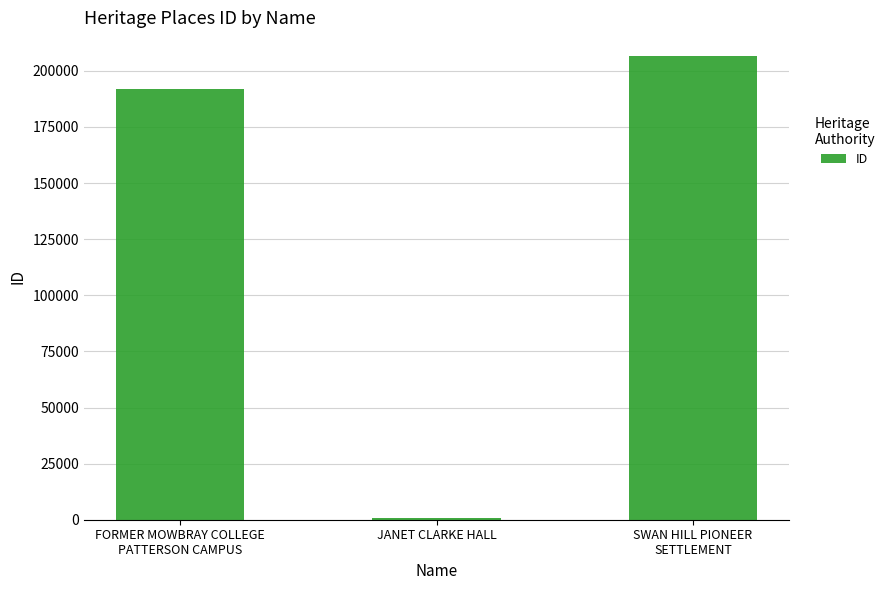

What is the difference between the second highest and minimum values?

190861